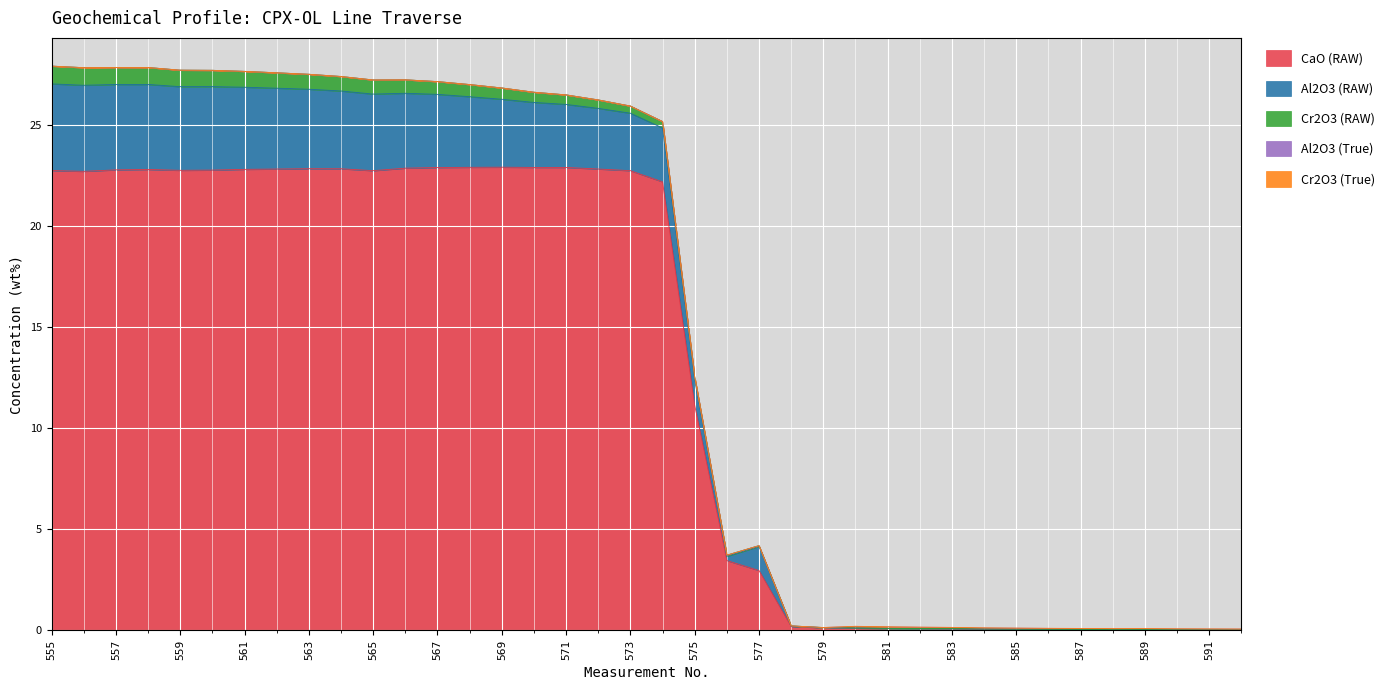

True or false: CaO (RAW) and Al2O3 (RAW) cross at least once.

False